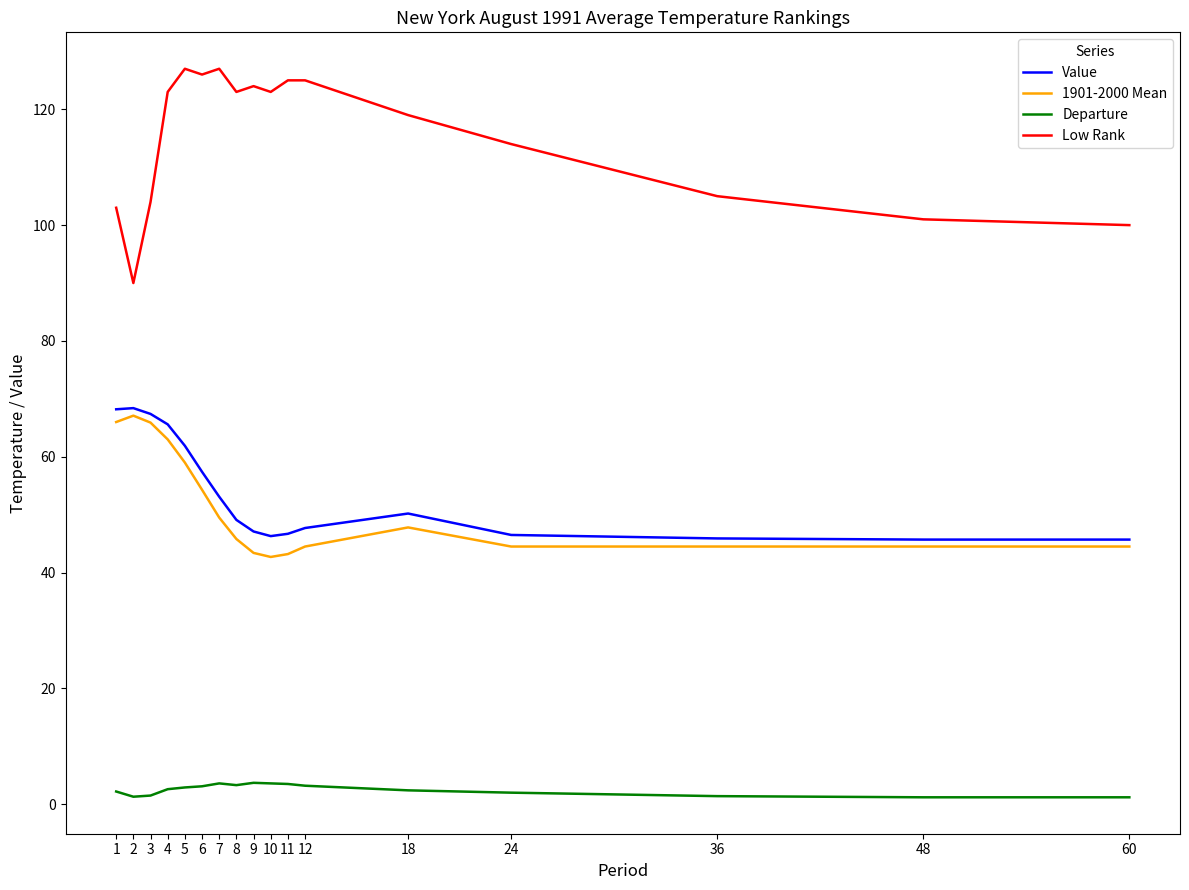

Is the value of 1901-2000 Mean at 60 greater than the value of Low Rank at 48?

No